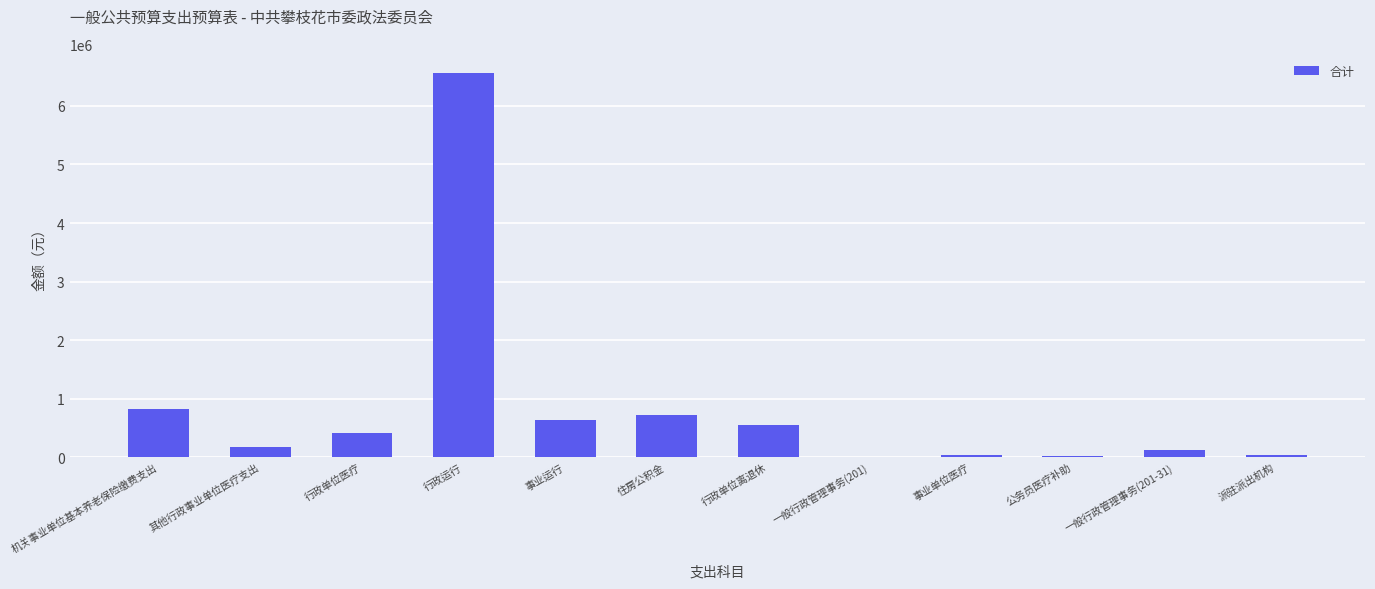

Are the bars grouped side by side (vs. stacked)?

No